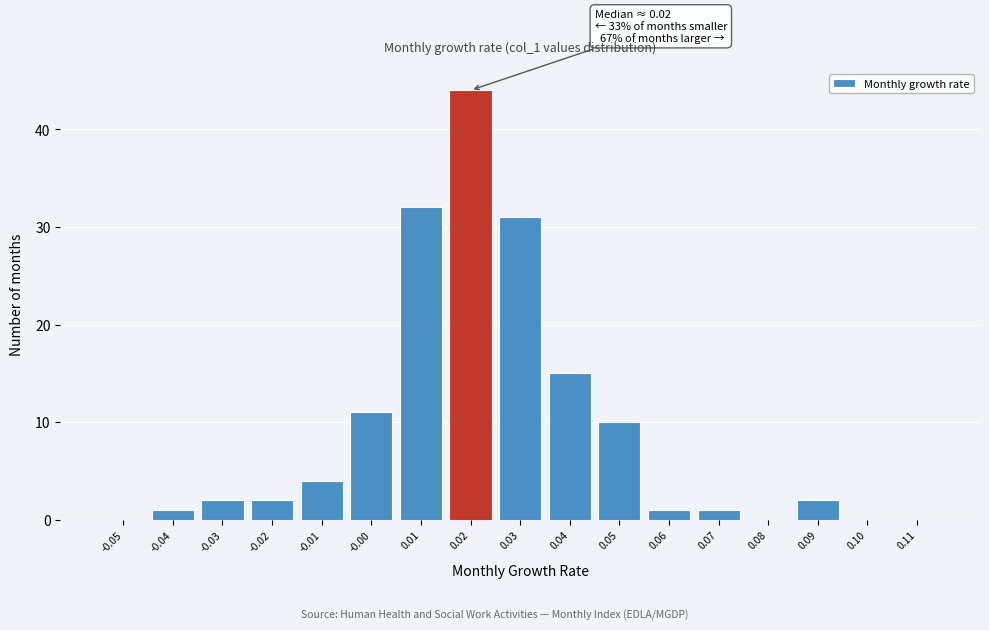

Reading left to right, list all the values displayed in this chart.

-0.05=0	-0.04=1	-0.03=2	-0.02=2	-0.01=4	-0.00=11	0.01=32	0.02=44	0.03=31	0.04=15	0.05=10	0.06=1	0.07=1	0.08=0	0.09=2	0.10=0	0.11=0